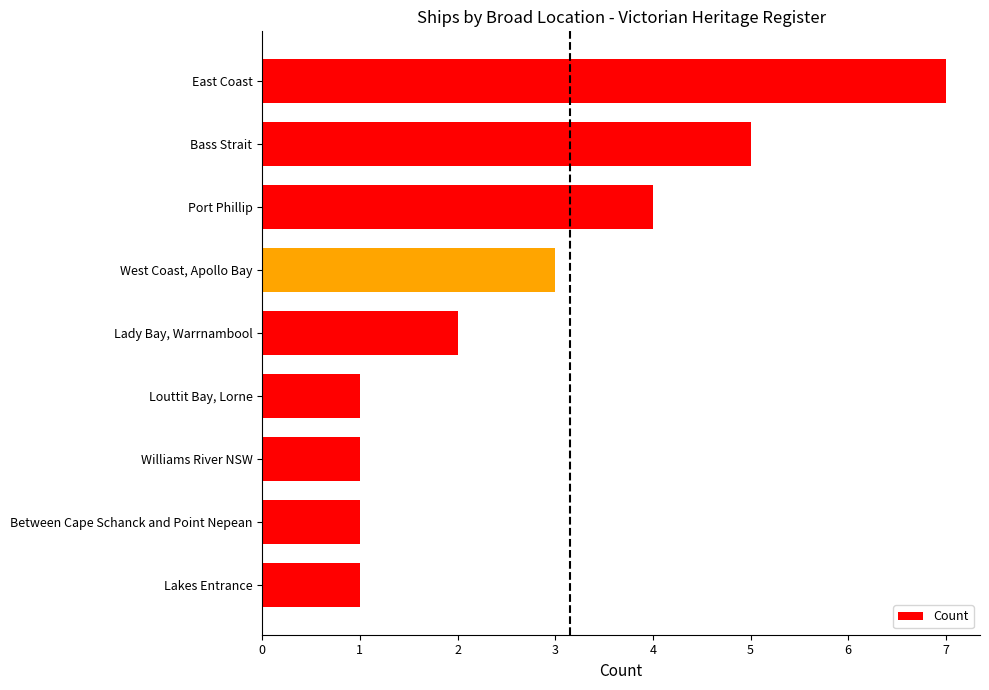

What is the average value?

3